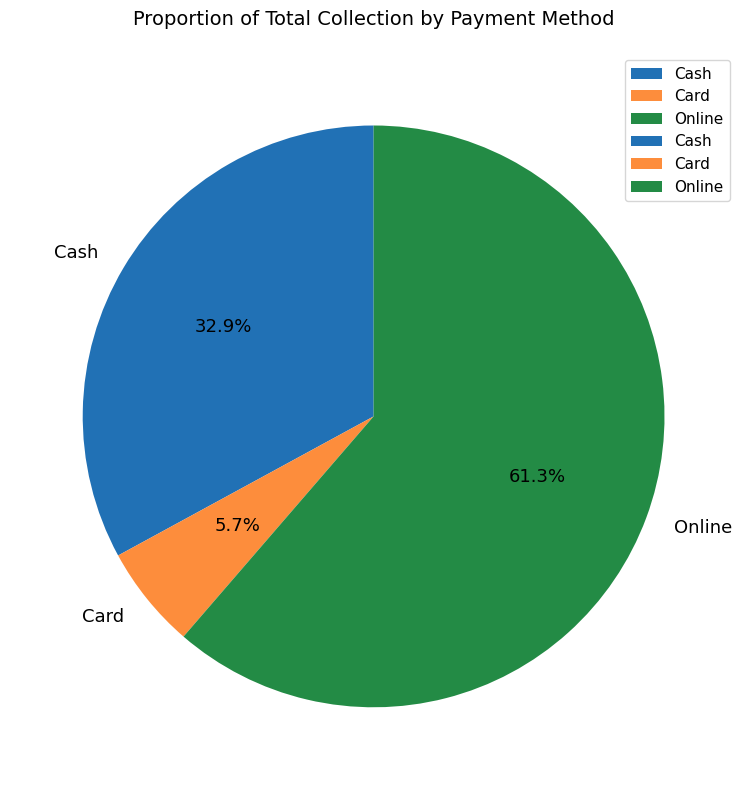

Which slice represents more than half of the pie?

Online